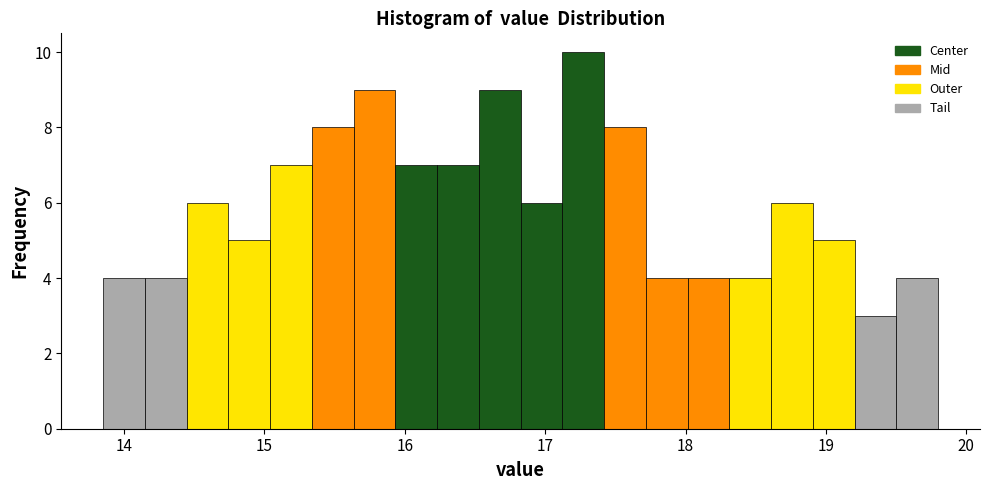

Read against the x-axis, roughly where is the centre of the tallest bar?

17.3